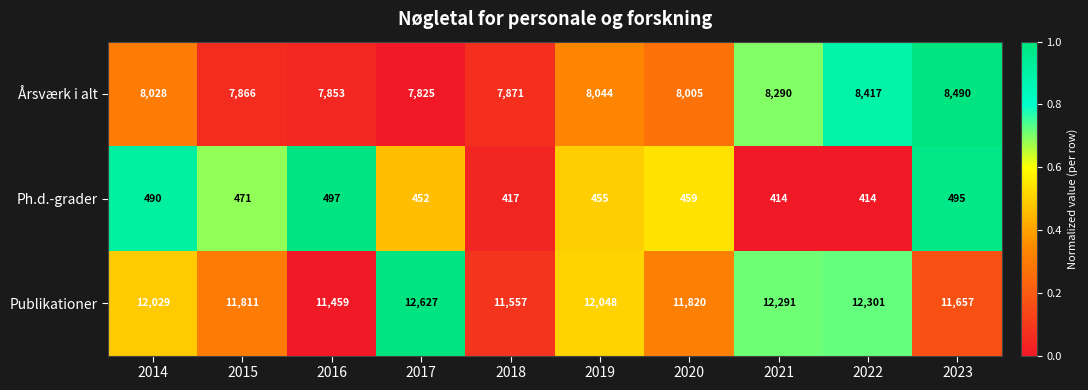

Which category has the lowest value in the Årsværk i alt series?

2017